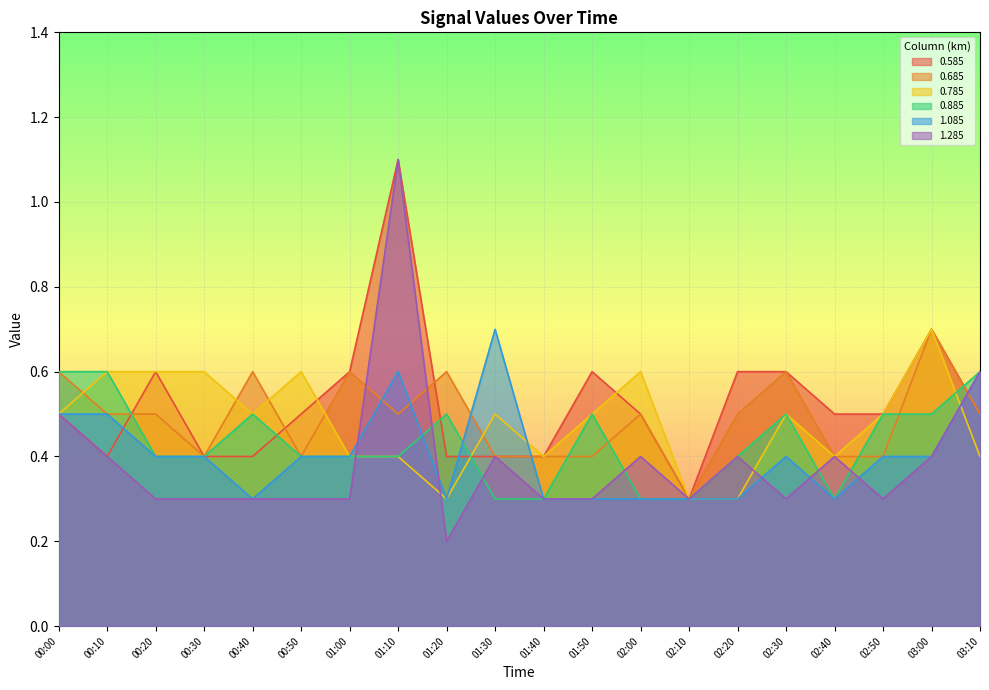

At which label is 0.785 closest to 0?

01:20